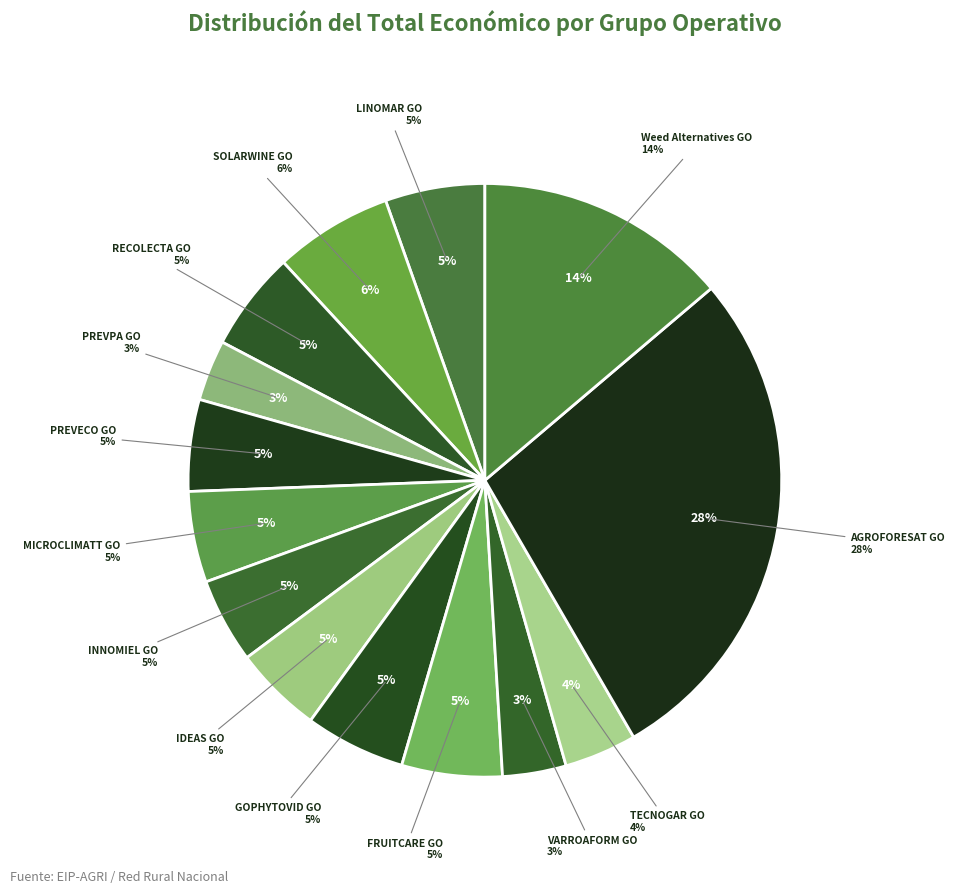

Which category has the smallest portion of the pie?

PREVPA GO